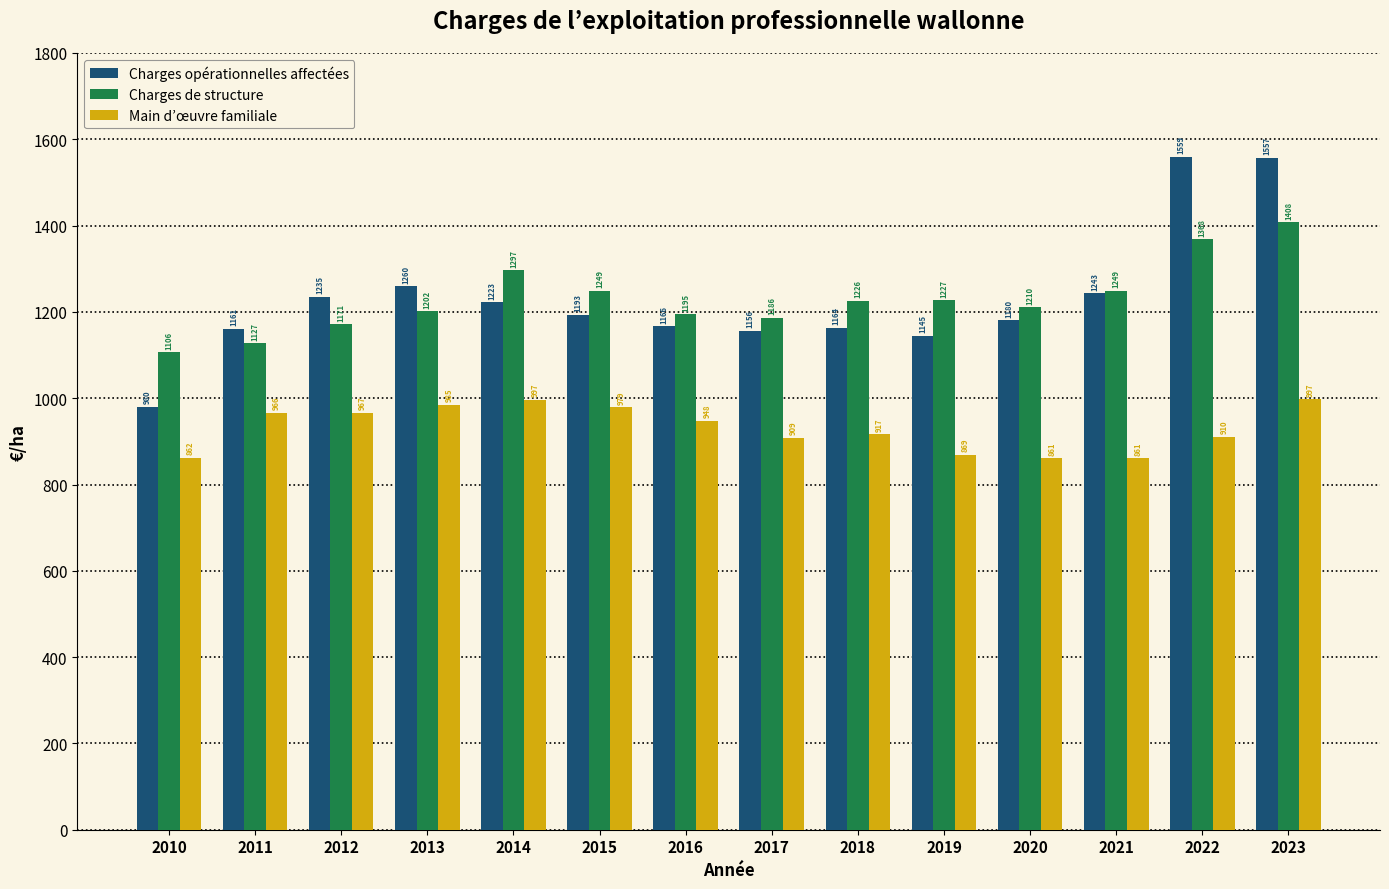

Is it true that Charges opérationnelles affectées equals 1145.2 at 2019?

True